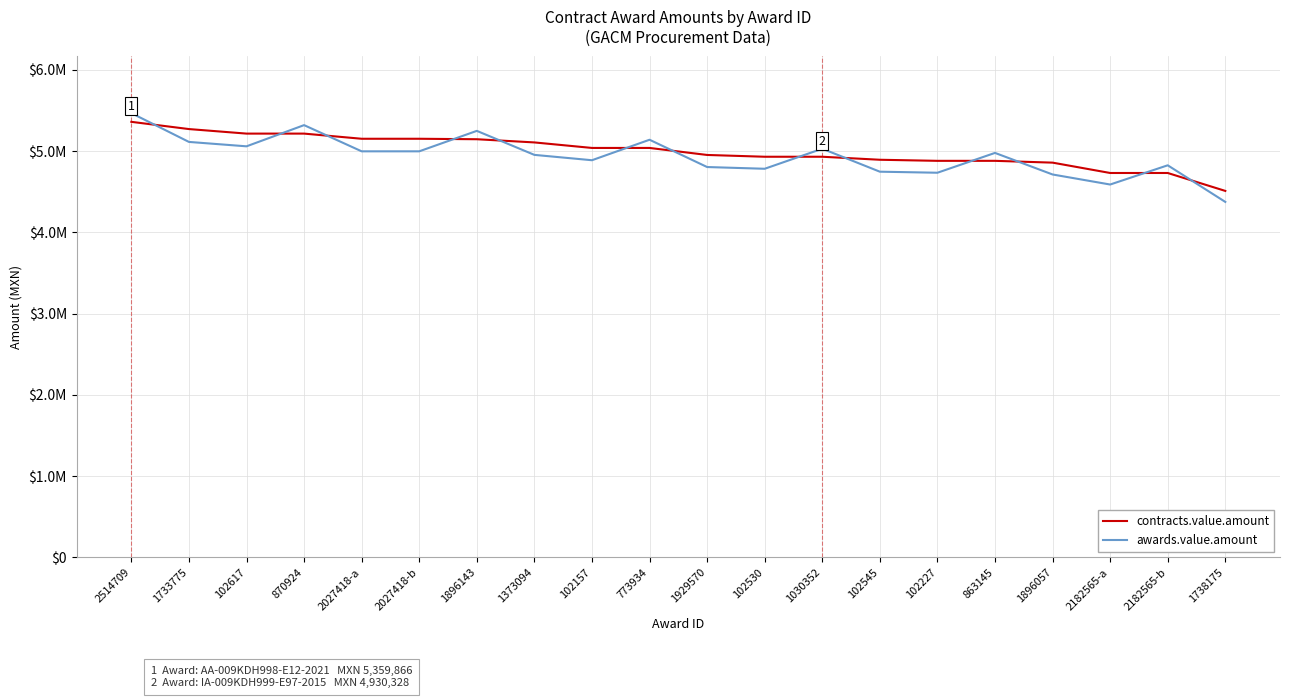

Does the chart have visible grid lines?

Yes